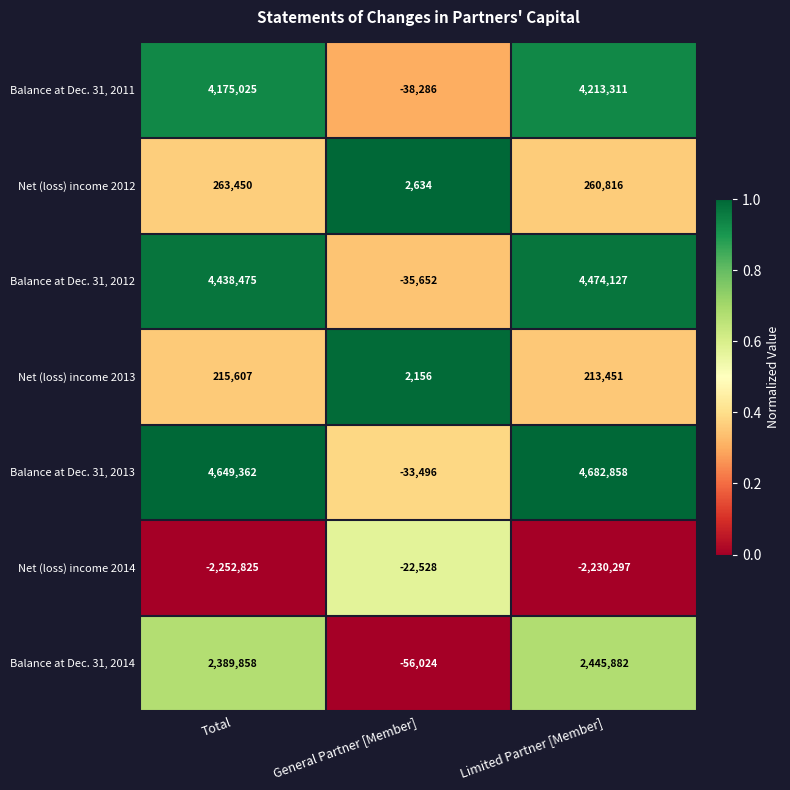

How many values in the Net (loss) income 2012 series are below 260816?

1